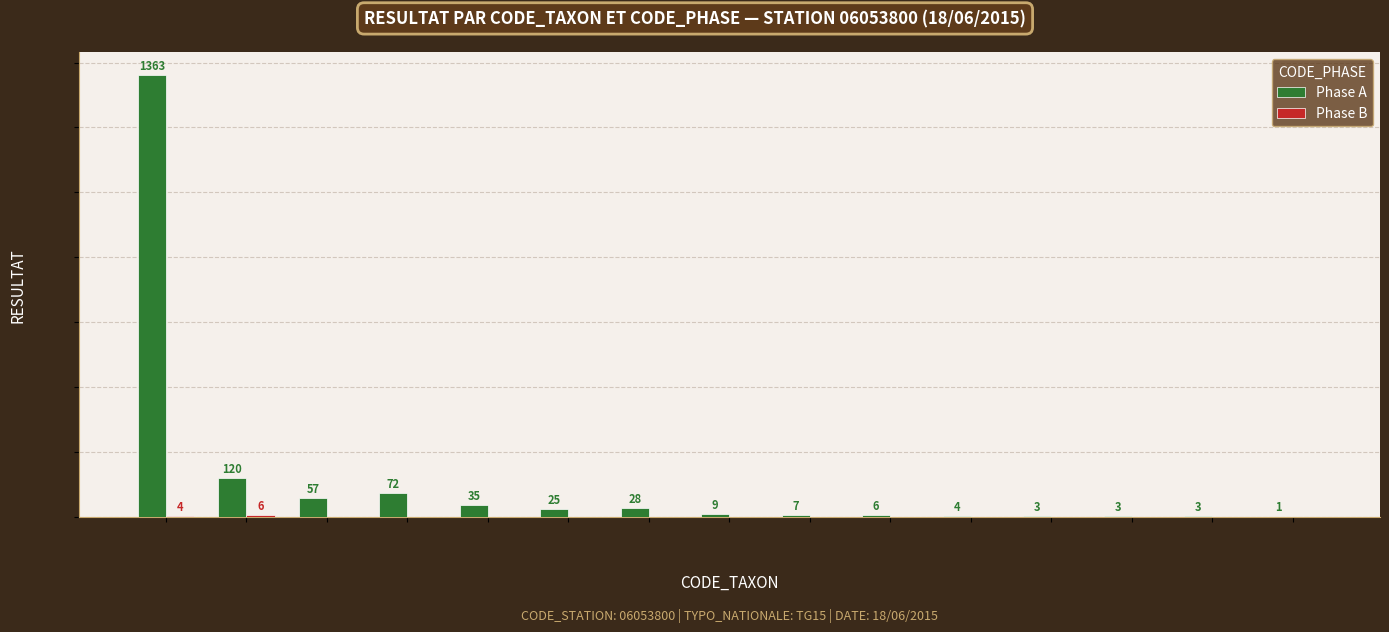

What is the sum of all Phase A values?

1736